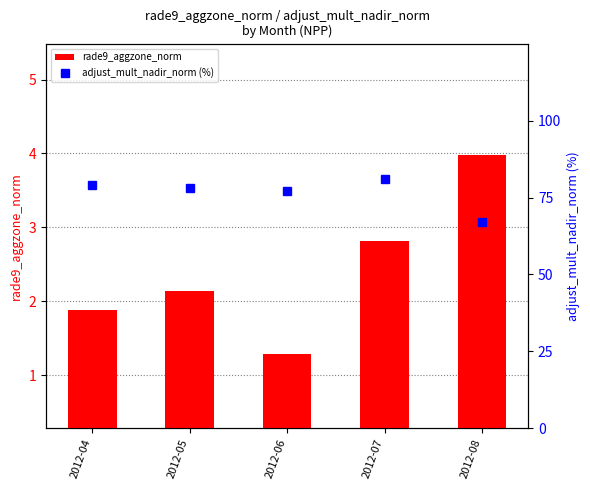

What is the sum of all rade9_aggzone_norm values?

12.1